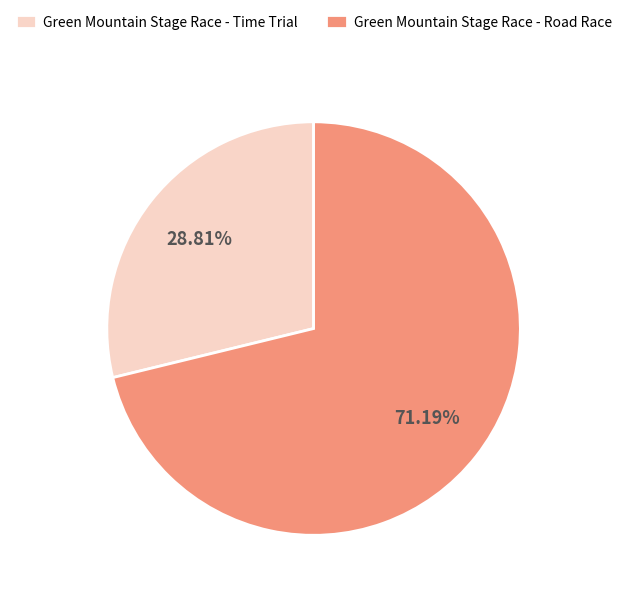

True or false: Green Mountain Stage Race - Road Race accounts for 71% of the total.

True